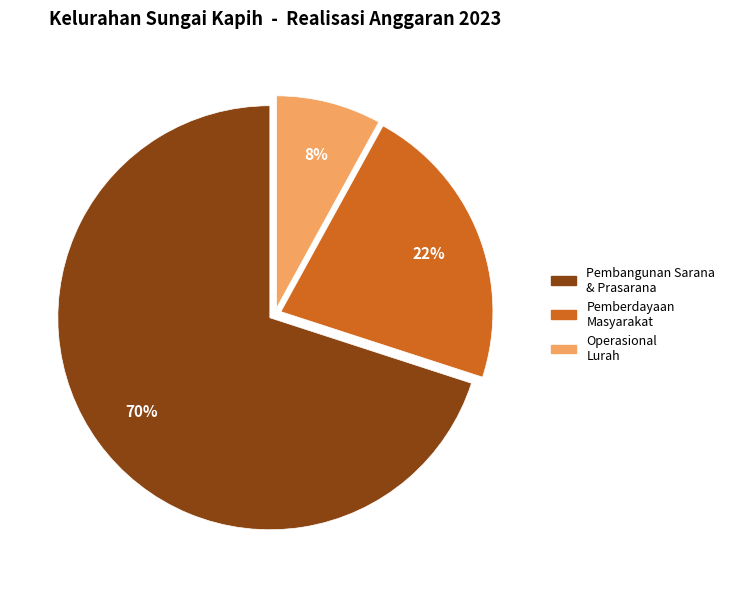

Combined, do Pemberdayaan Masyarakat and Operasional Lurah account for over 50%?

No